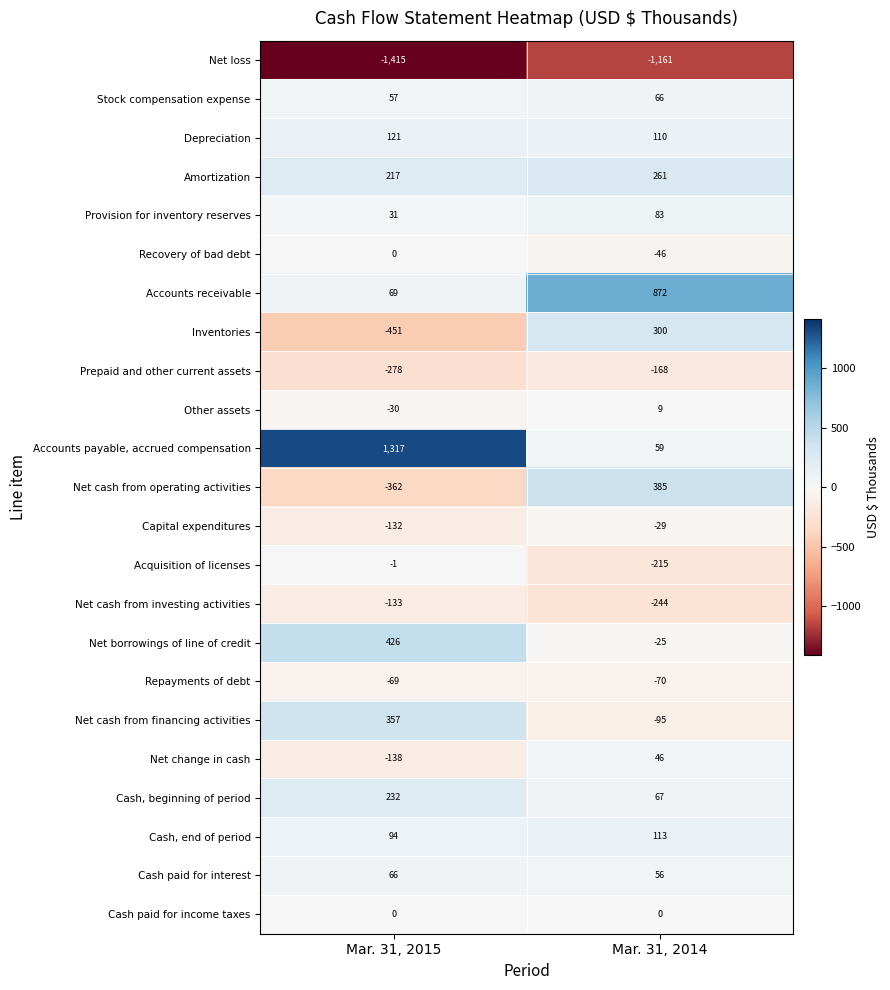

What is the sum of the Recovery of bad debt values at Mar. 31, 2015 and Mar. 31, 2014?

-46